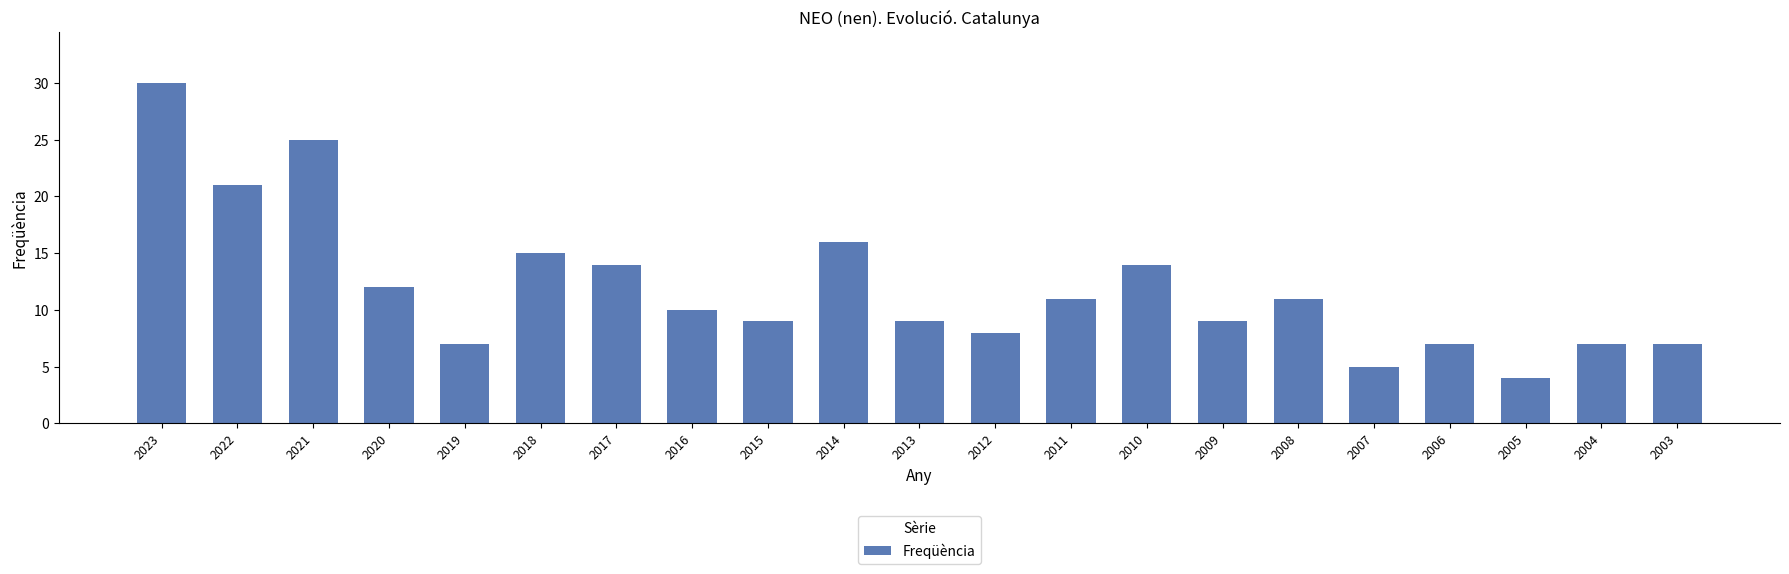

What is the average value?

12